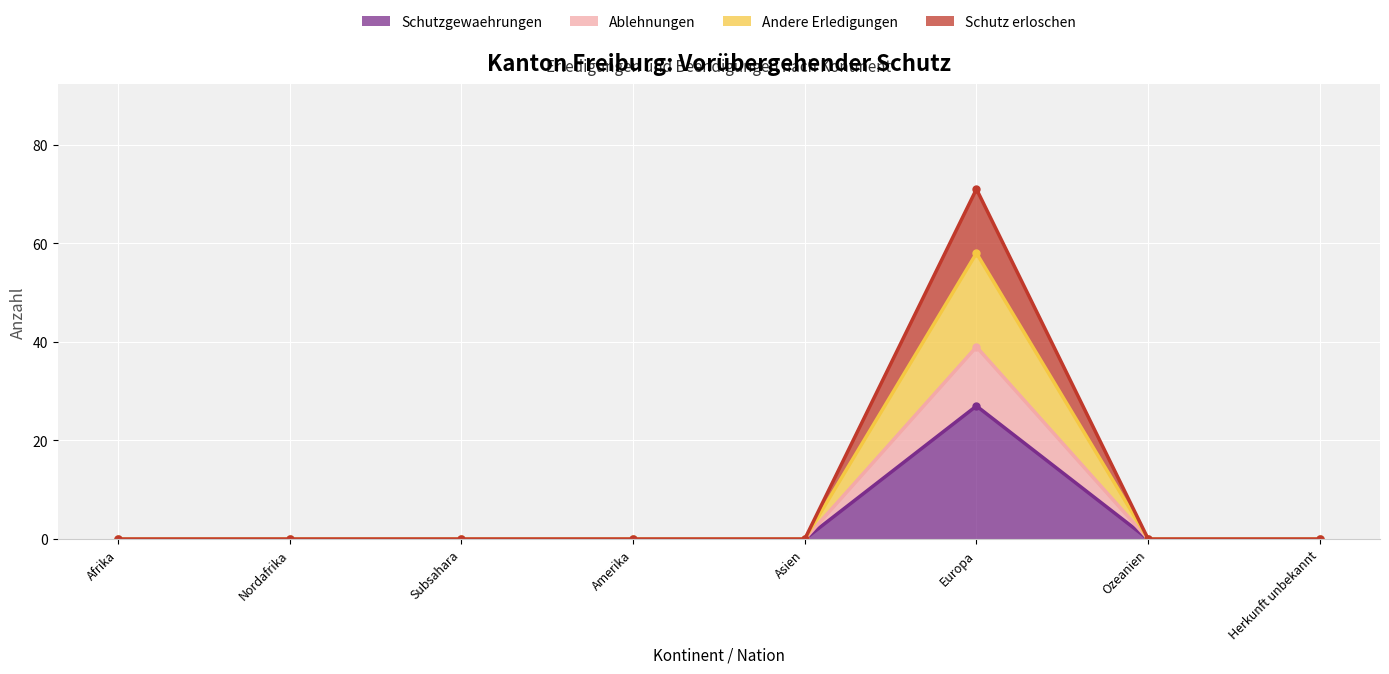

In Schutzgewaehrungen, how many points are higher than both neighbors (excluding endpoints)?

1